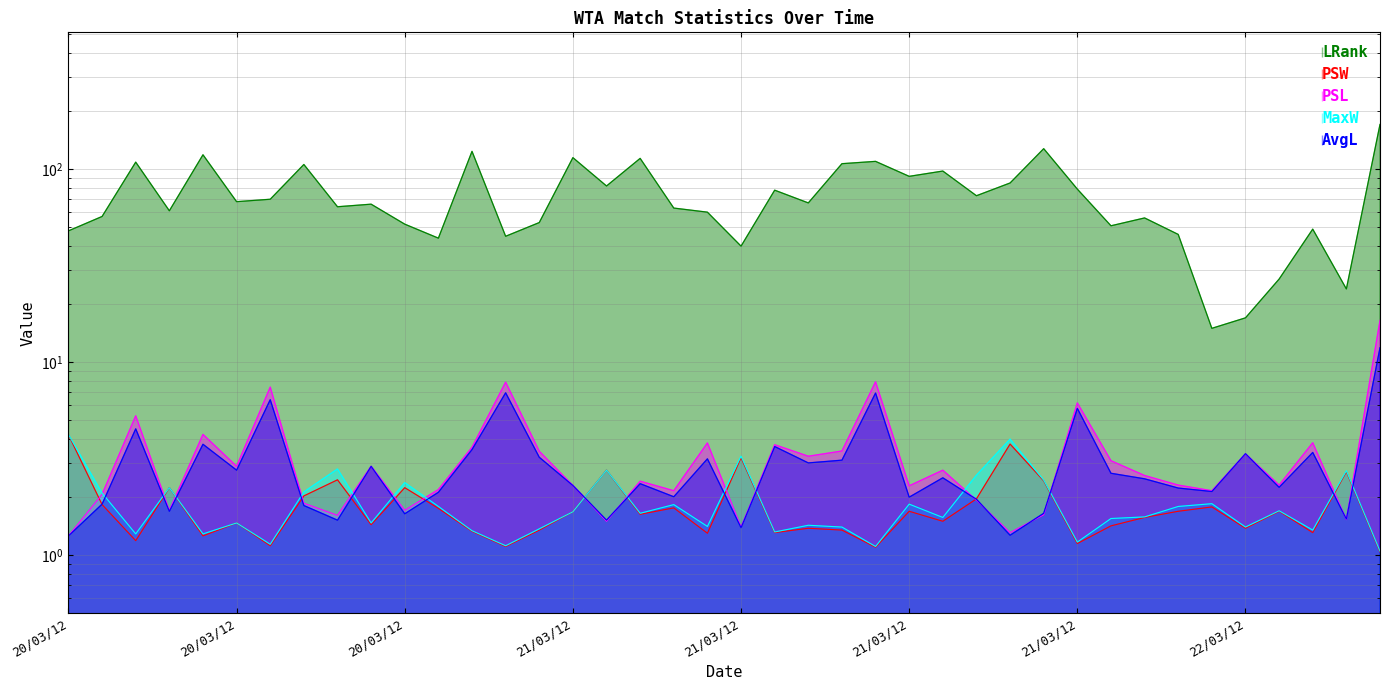

What is the difference between the second highest and minimum values in the PSL series?

6.7